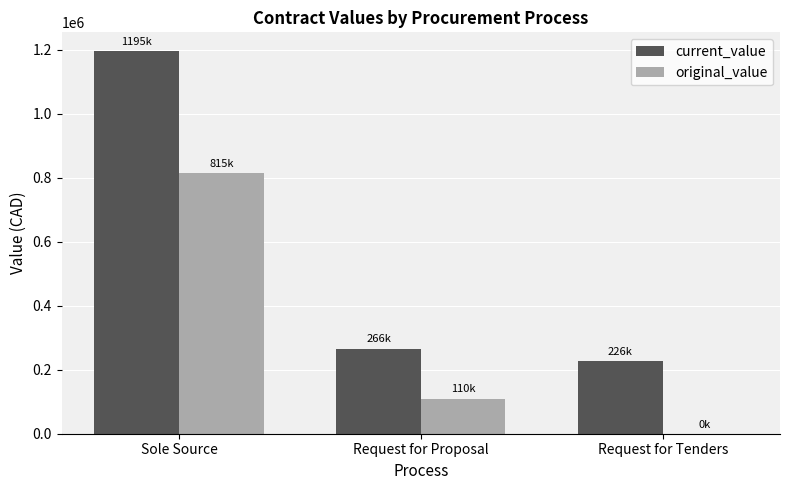

Which series changed the most between Request for Proposal and Request for Tenders?

original_value